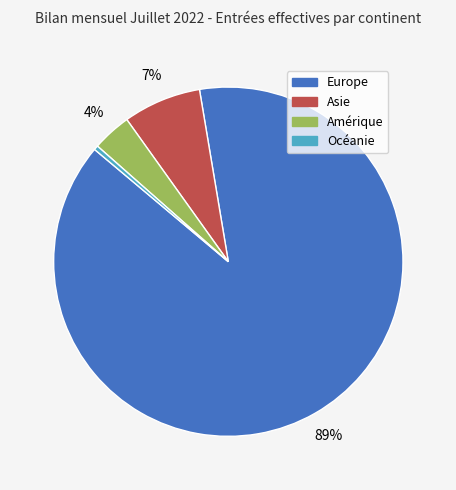

Is there a majority slice in this chart?

Yes